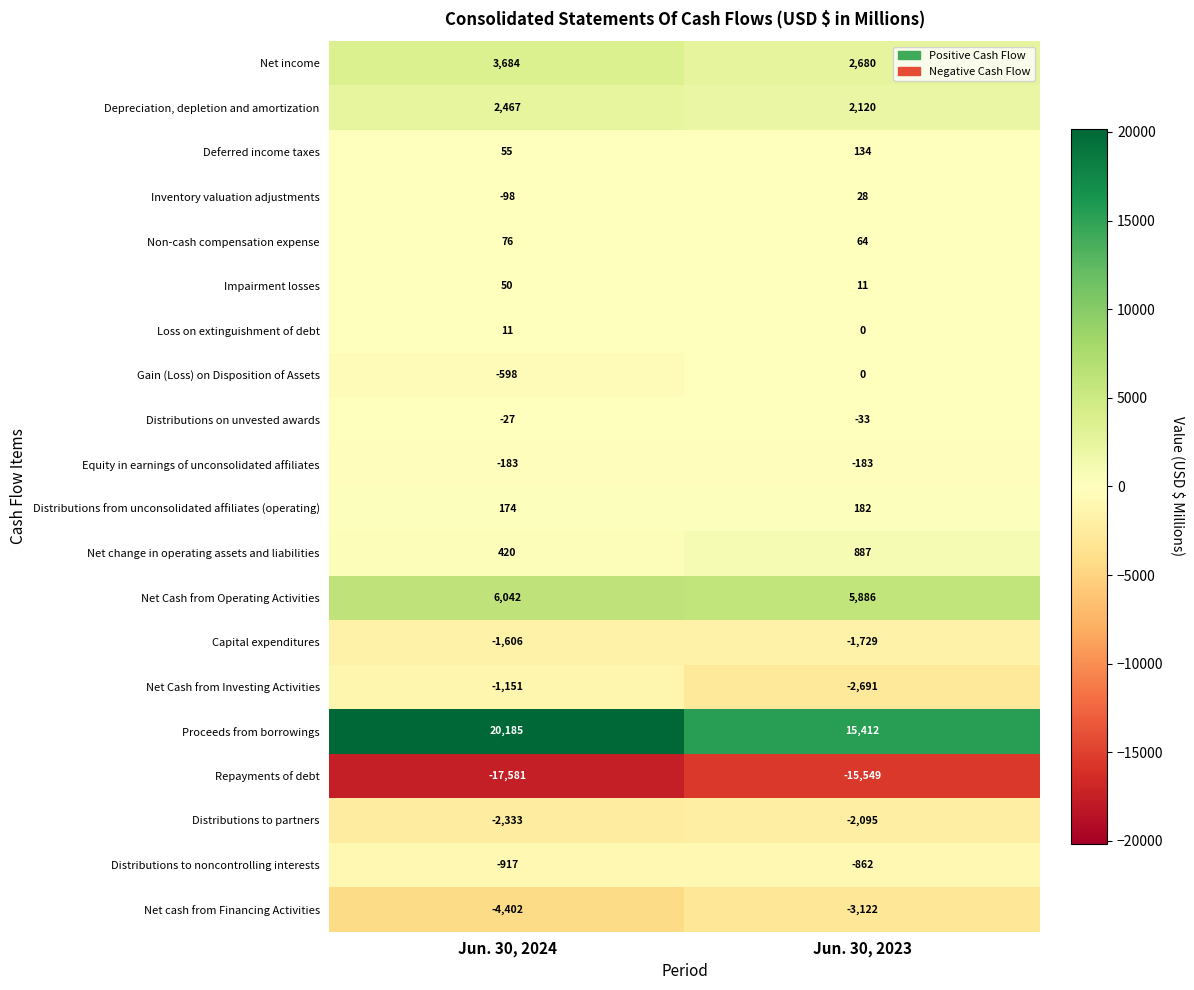

Between Jun. 30, 2024 and Jun. 30, 2023, which series saw the biggest shift?

Proceeds from borrowings